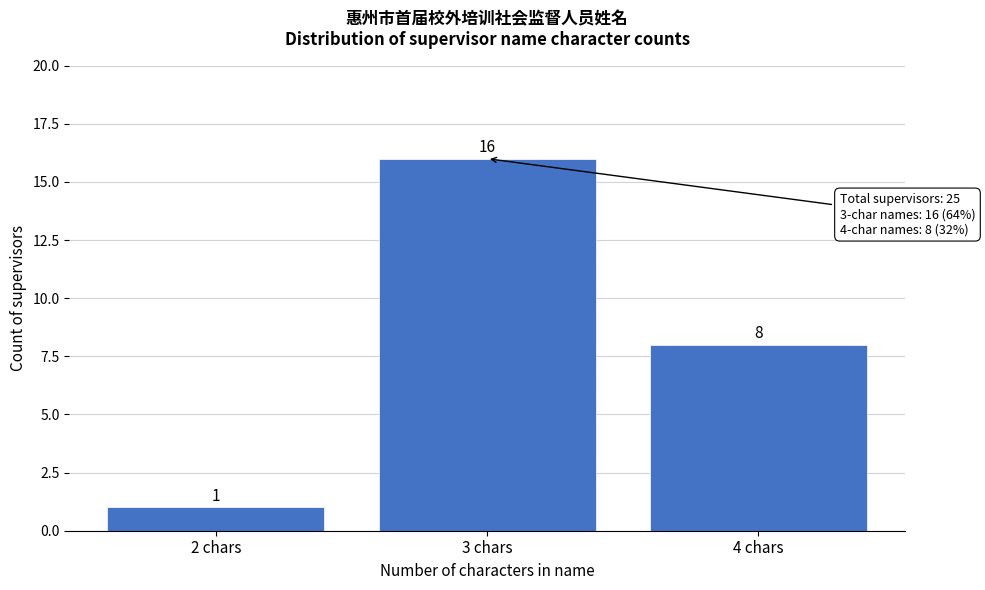

Reading left to right, list all the values displayed in this chart.

2 chars=1	3 chars=16	4 chars=8